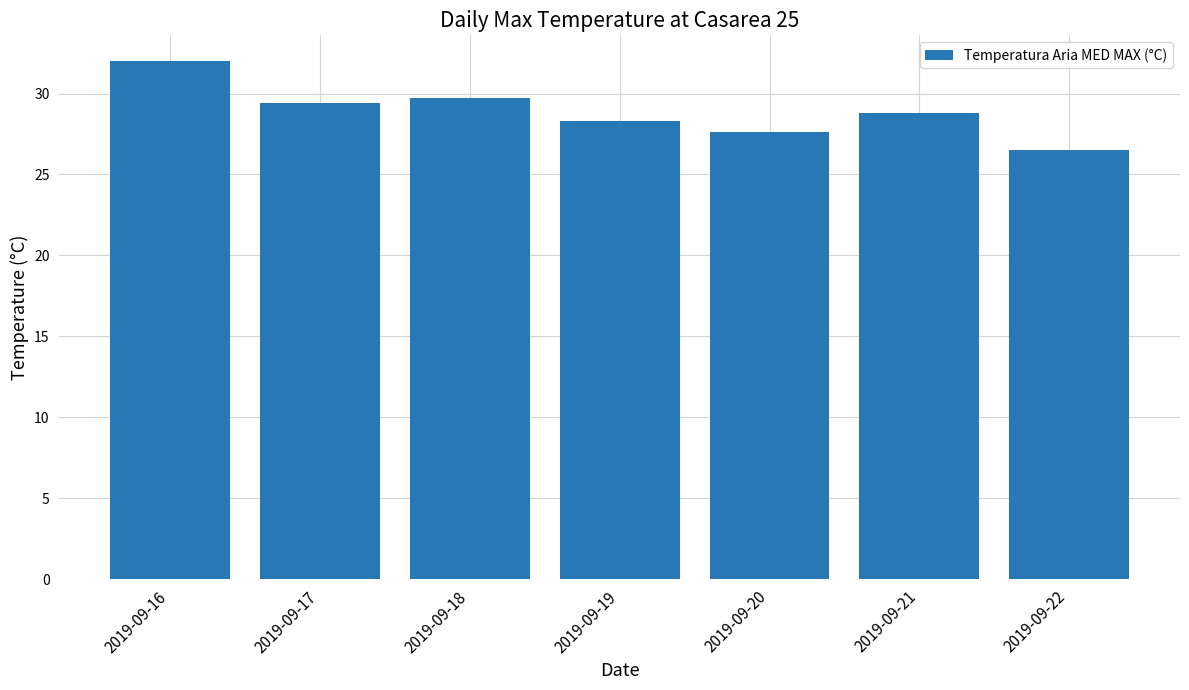

Reading right to left, transcribe all the data shown in this chart.

26.5	28.8	27.6	28.3	29.7	29.4	32.0